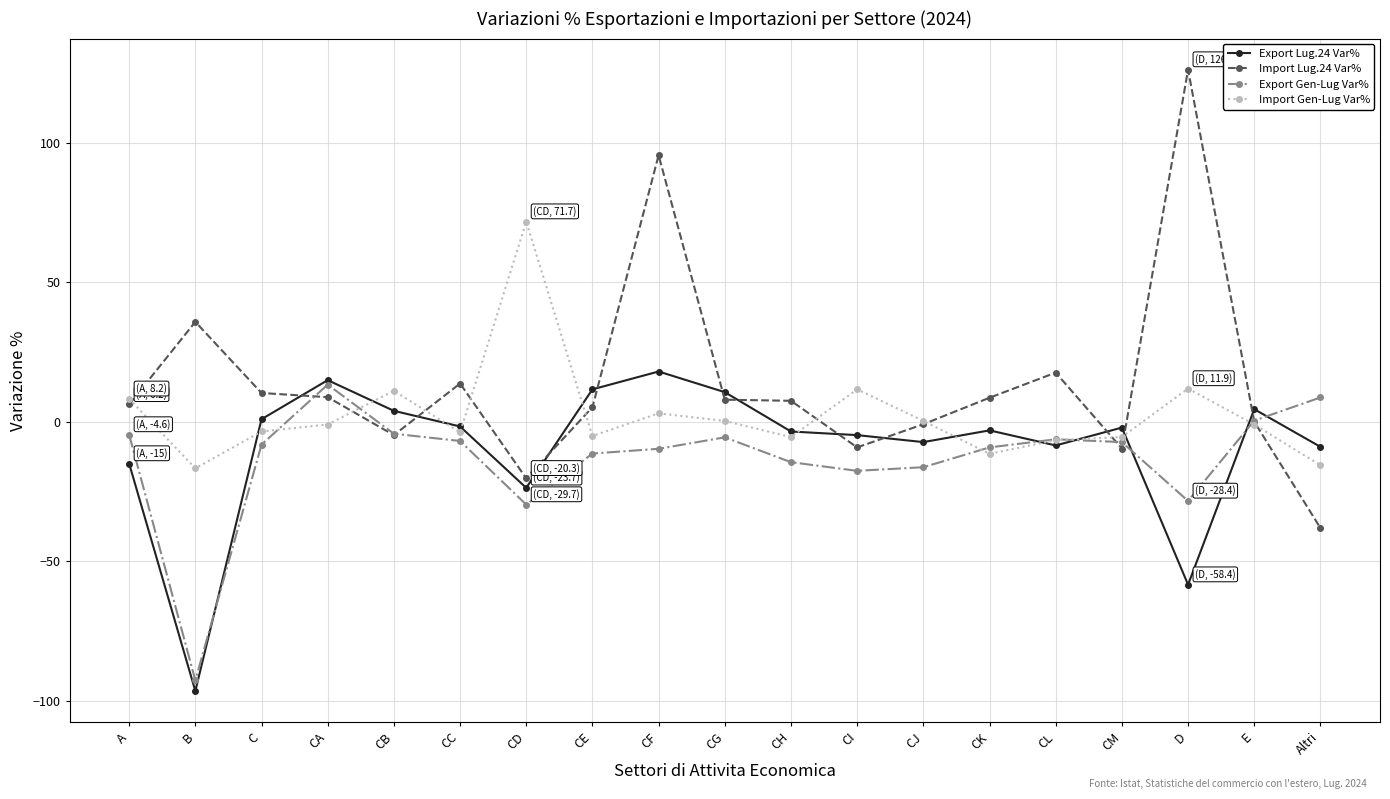

The value of Import Gen-Lug Var% at E is -1.0. True or false?

True